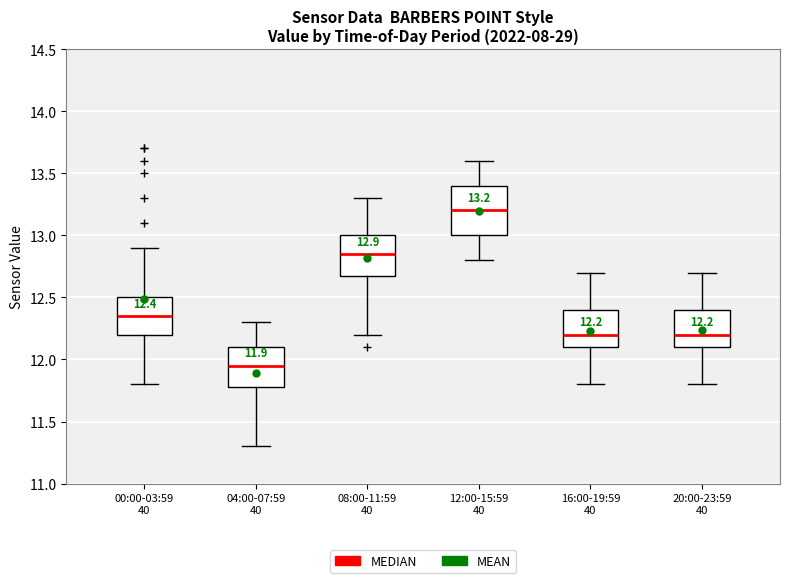

Comparing the boxes themselves (not the whiskers), which one is the tallest?

12:00-15:59 40